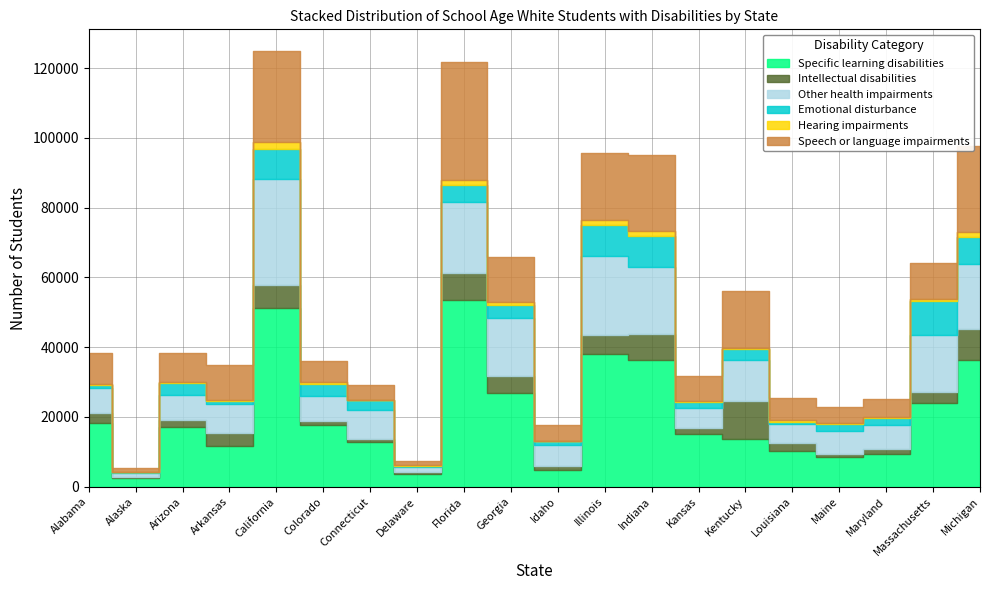

What is the average value of the Emotional disturbance series?

3756